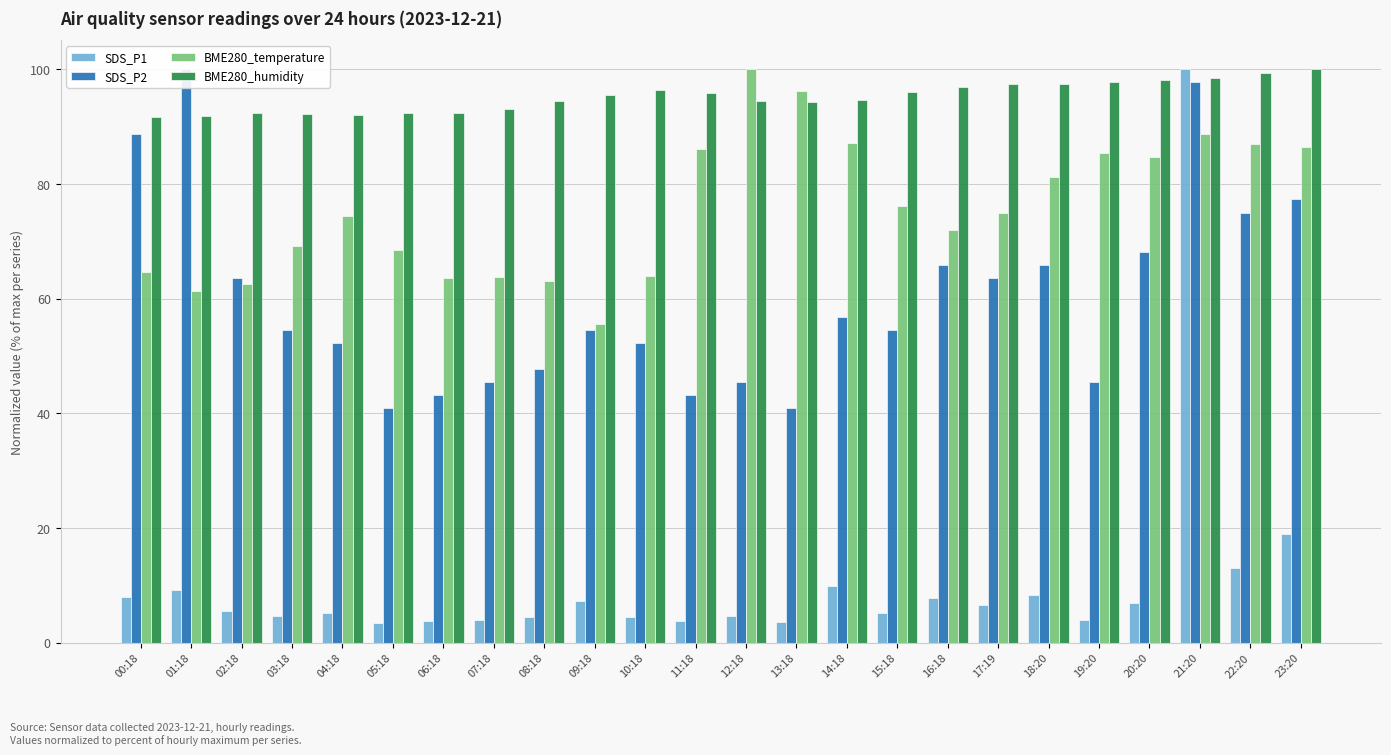

What is the minimum value shown in the chart?

3.4